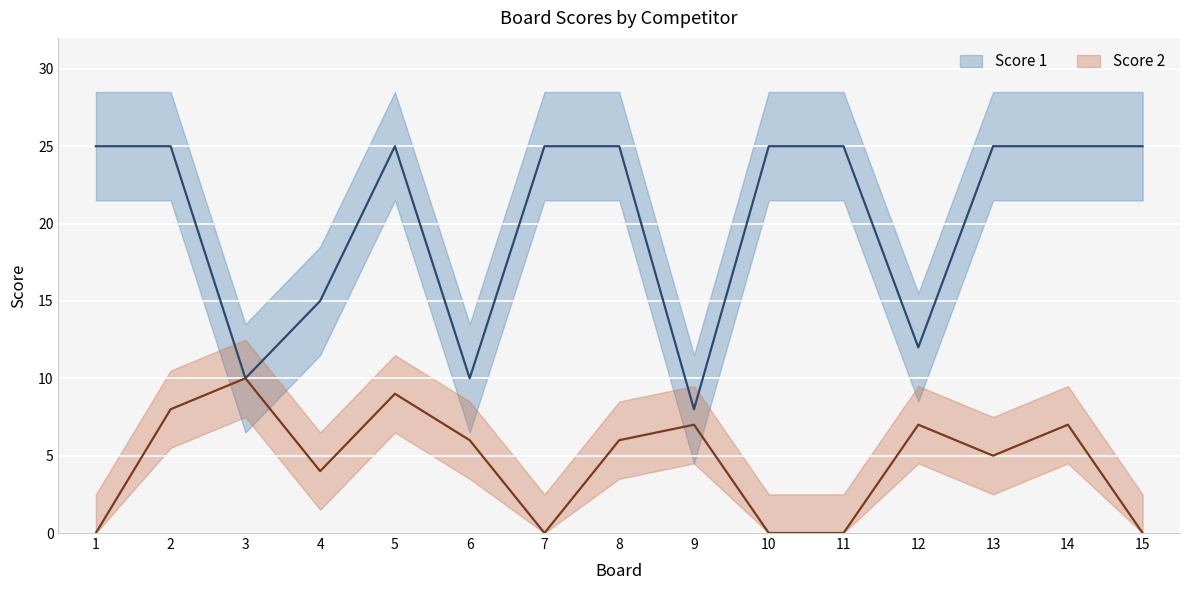

What is the spread (max minus min) of values at 12?

5